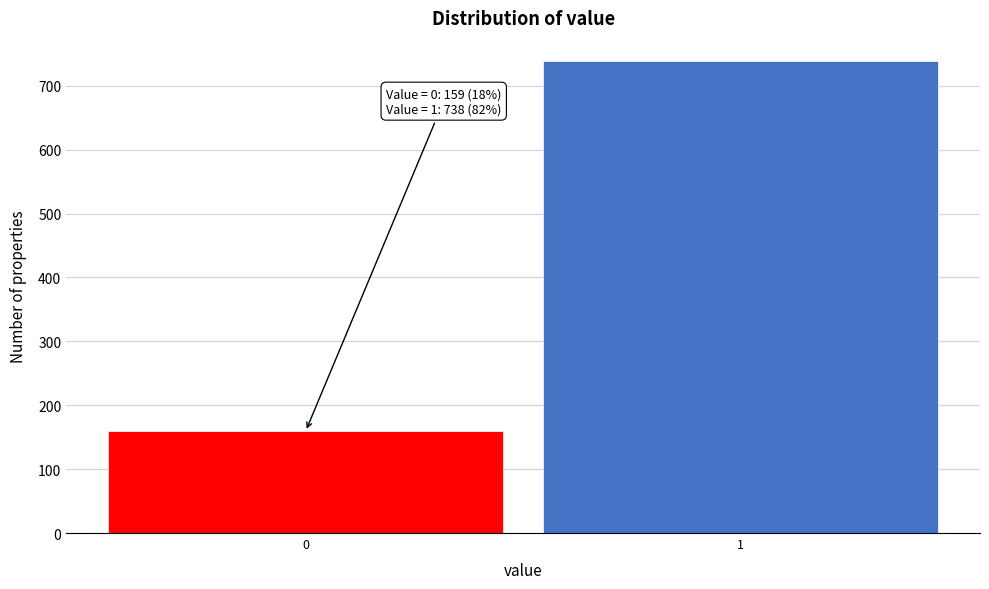

Reading right to left, transcribe all the data shown in this chart.

1=738	0=159